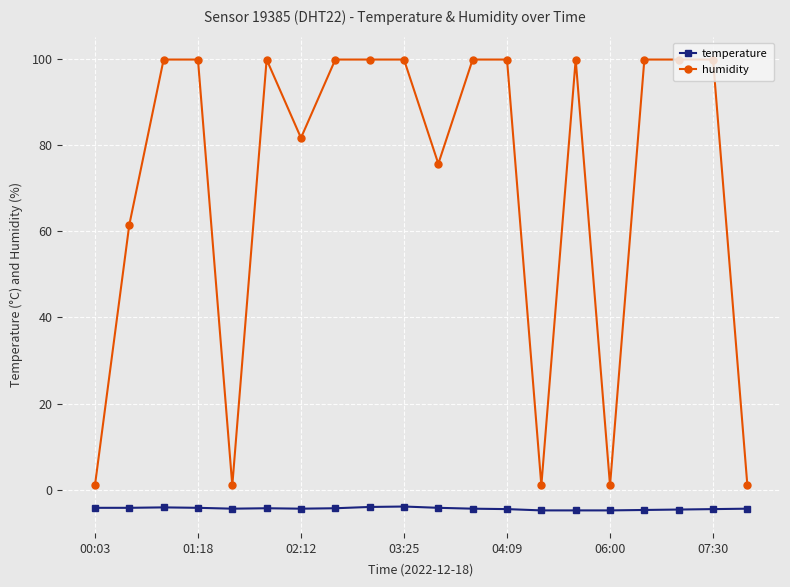

What is the sum of all temperature values?

-87.7